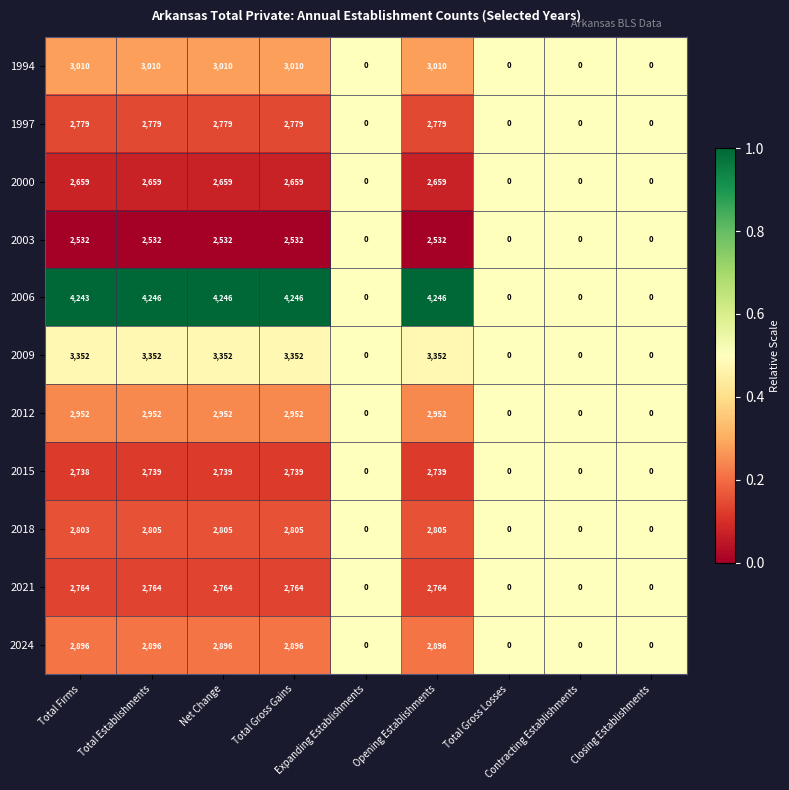

List the series in order of their peak value, lowest first.

2003, 2000, 2015, 2021, 1997, 2018, 2024, 2012, 1994, 2009, 2006